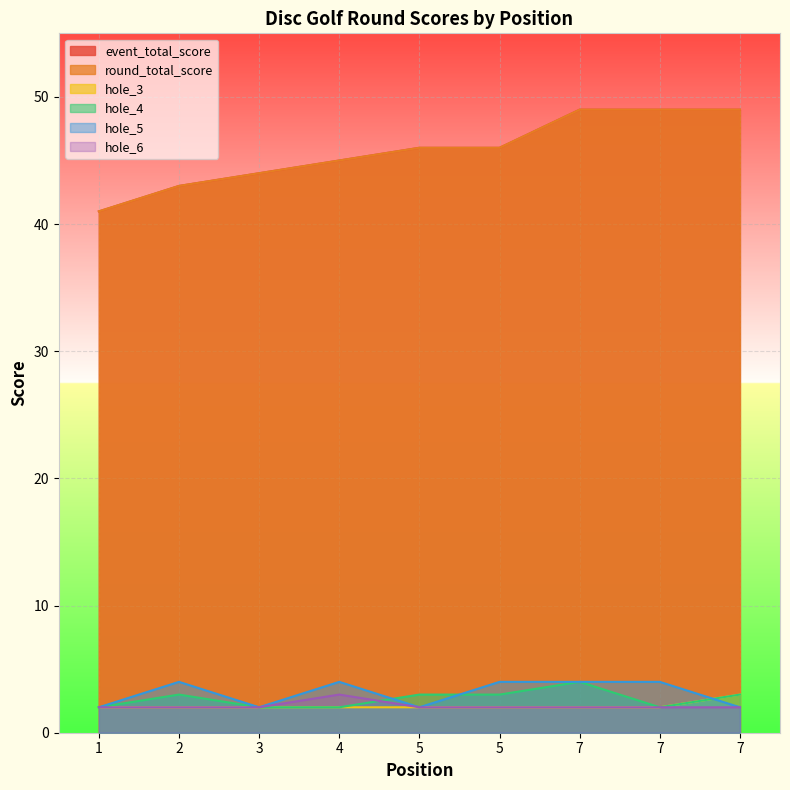

True or false: round_total_score and hole_3 intersect in this chart.

False